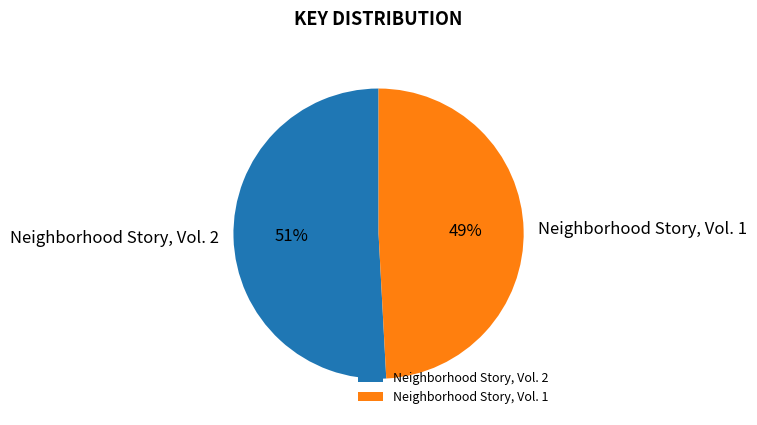

Do Neighborhood Story, Vol. 1 and Neighborhood Story, Vol. 2 together represent more than half of the pie?

Yes